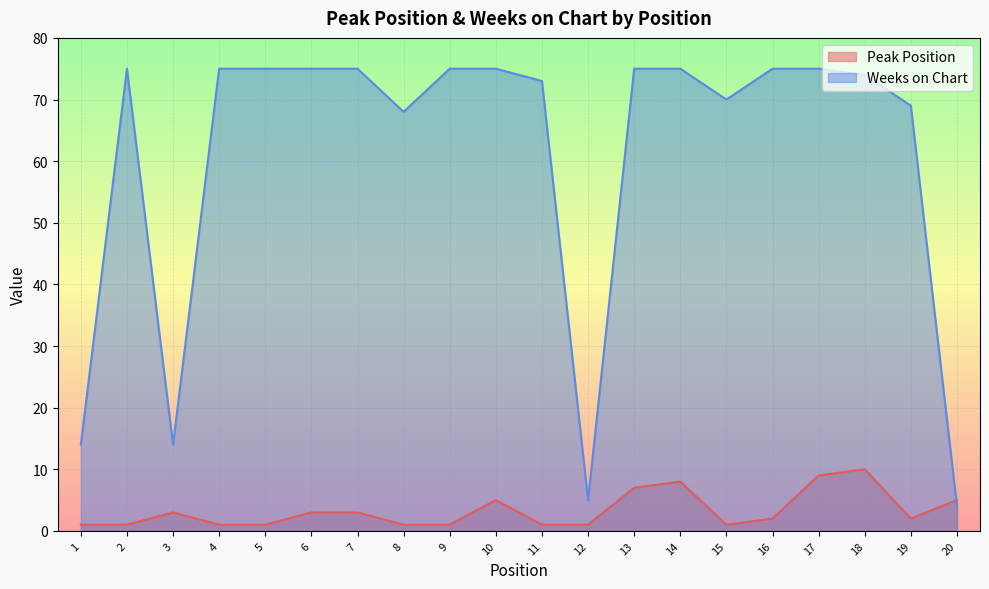

At which category is the sum across all series the highest?

17